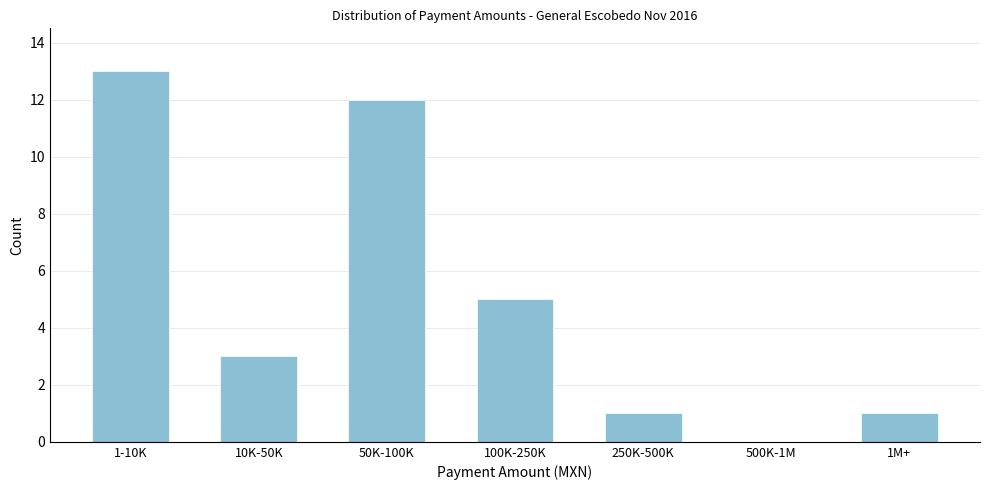

Reading left to right, transcribe all the data shown in this chart.

1-10K=13	10K-50K=3	50K-100K=12	100K-250K=5	250K-500K=1	500K-1M=0	1M+=1